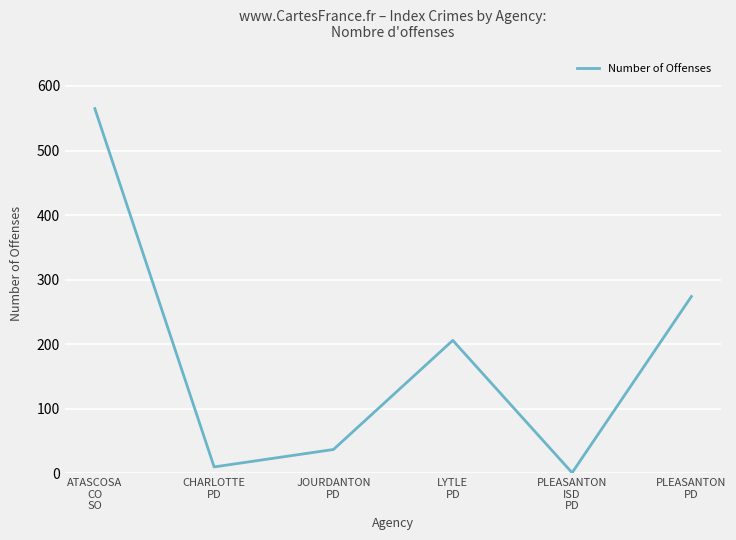

What is the ratio of the value at PLEASANTON
PD to the value at ATASCOSA
CO
SO?

0.5